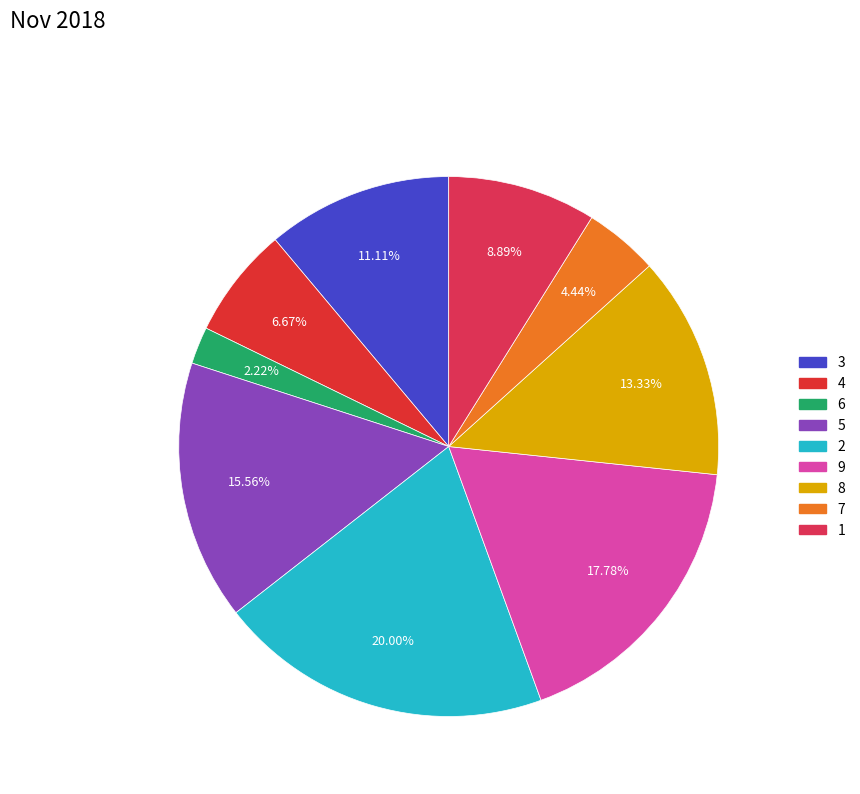

Is it true that 6 is 2% of the pie?

True